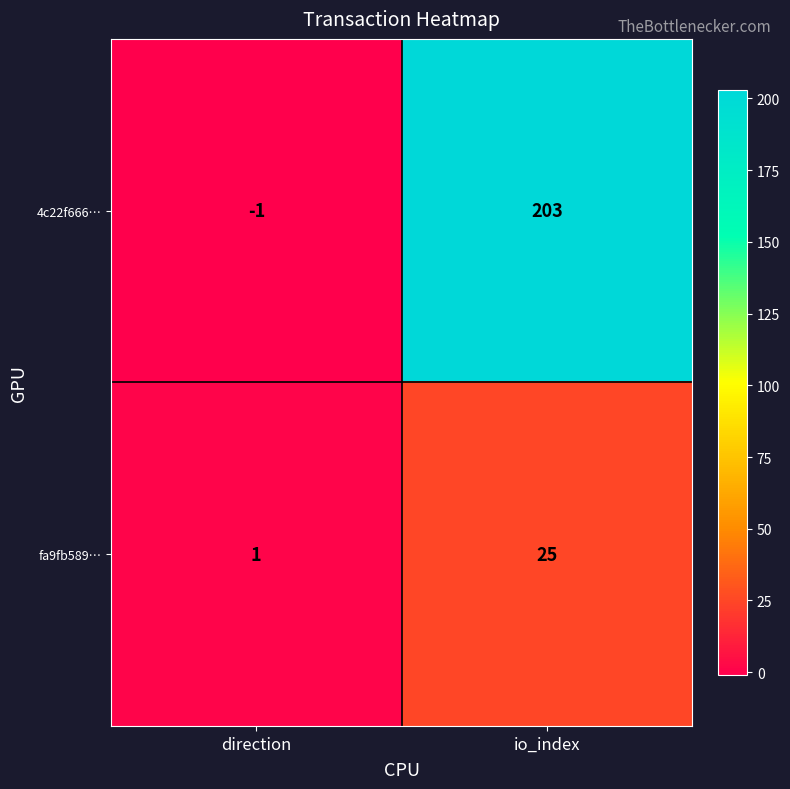

List the series in order of their peak value, lowest first.

fa9fb589…, 4c22f666…